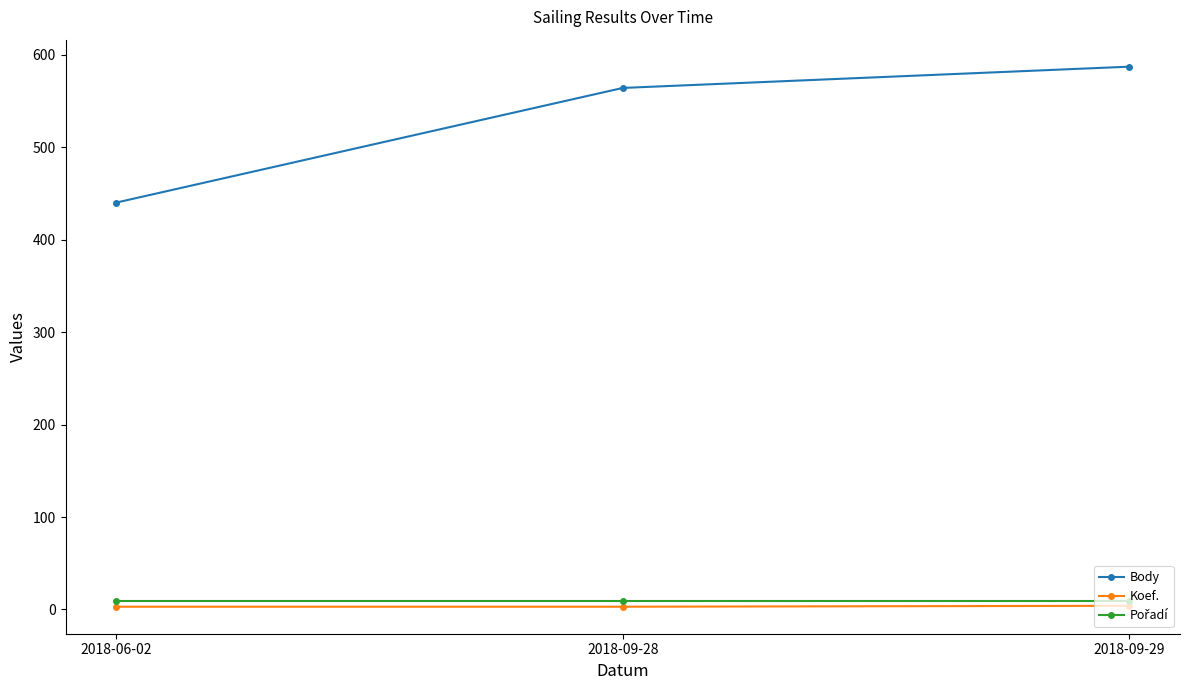

The Body series shows 908 at 2018-09-29. True or false?

False